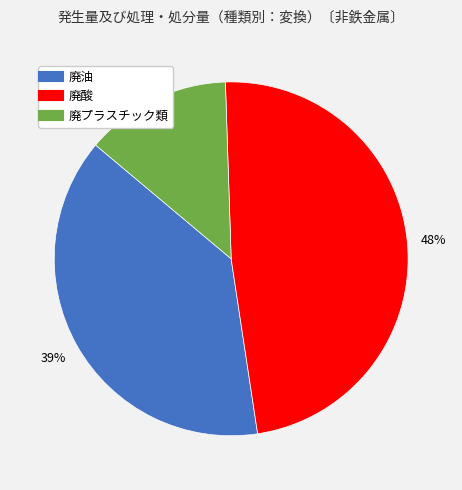

Which category has the biggest portion of the pie?

廃酸